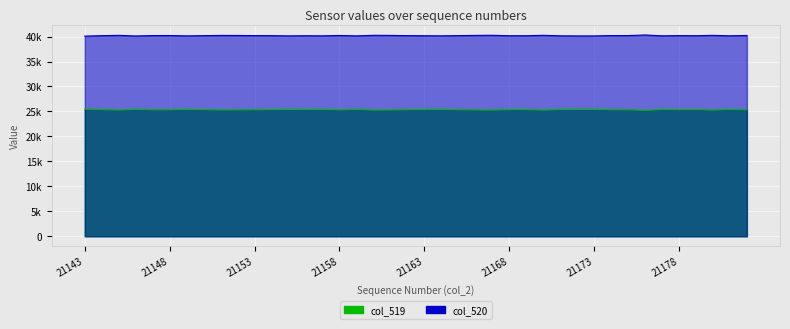

What is the lowest value of the col_520 series?

40088